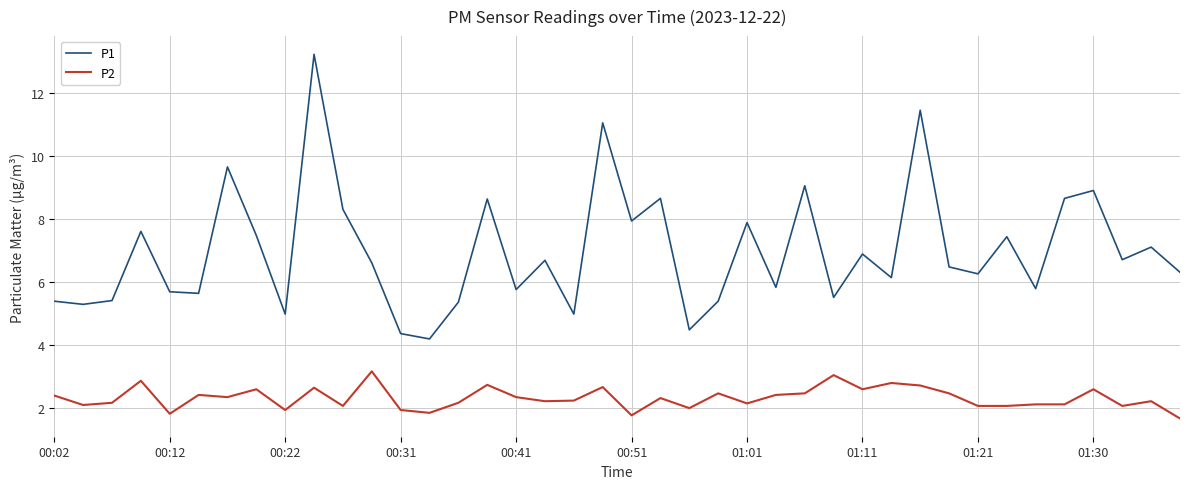

True or false: P1 and P2 intersect in this chart.

False